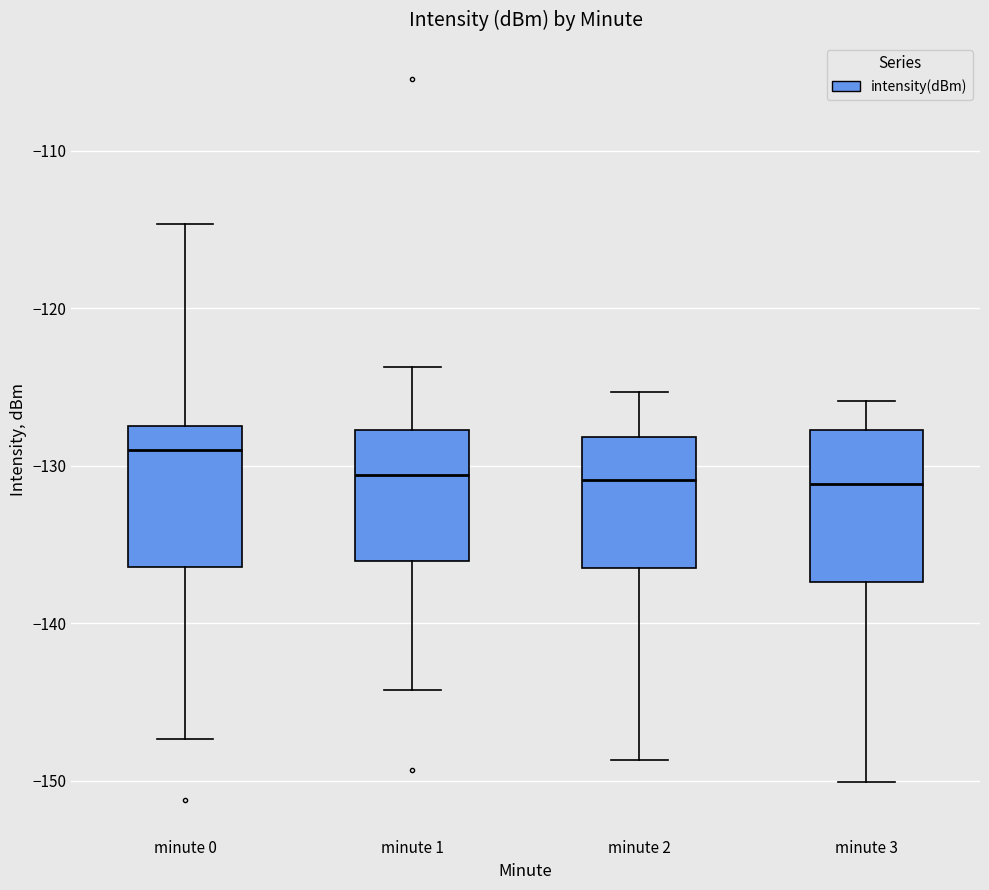

Where is the lower edge of the box for minute 3 on the y-axis? The values are not printed on the chart, so give them approximately, as read against the axis.

-137